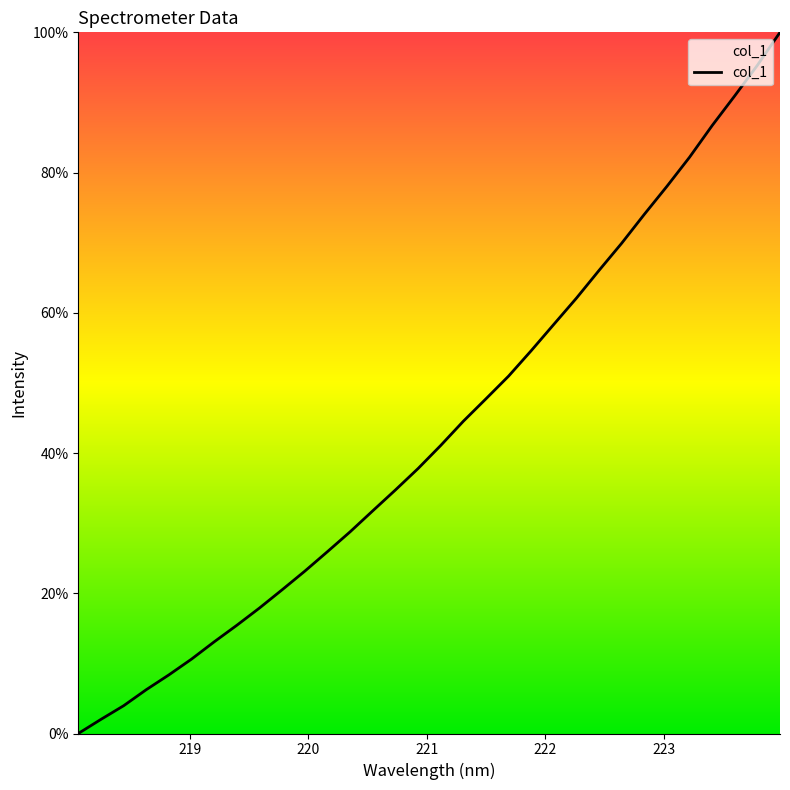

What is the maximum value shown in the chart?

100.0